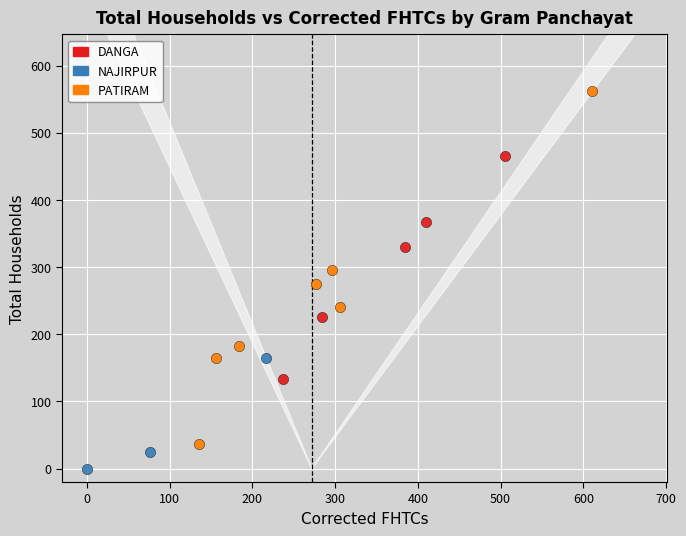

Which series reaches the maximum Y coordinate?

PATIRAM